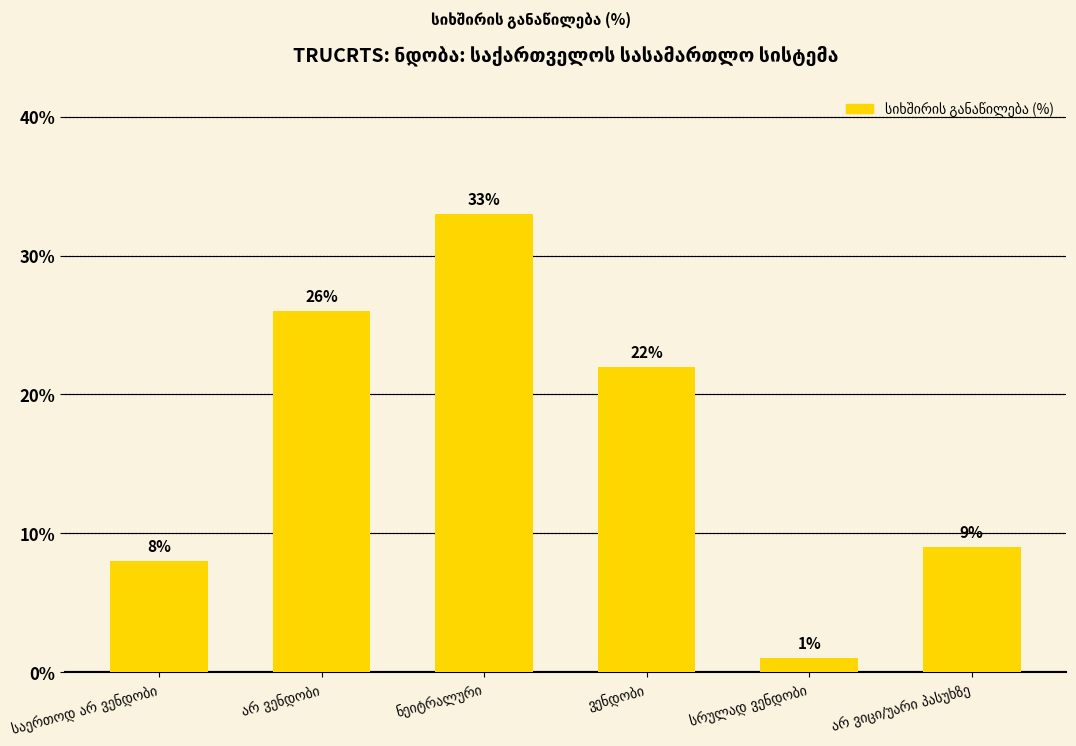

How many series are shown in this chart?

1